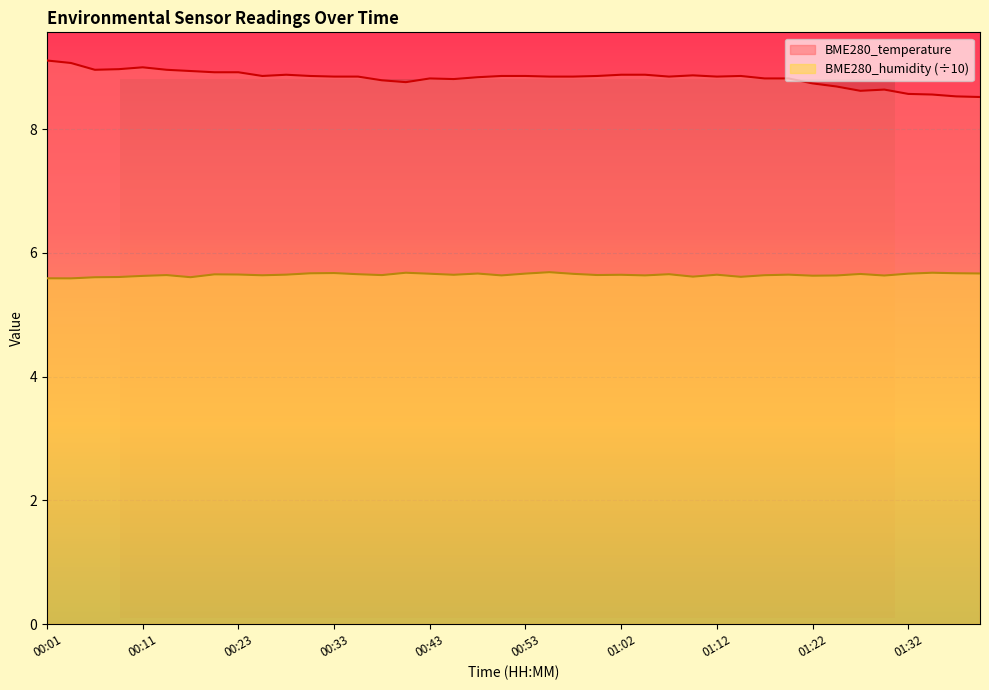

Reading left to right, transcribe all the data shown in this chart.

BME280_temperature: 00:01=9.1	00:04=9.1	00:06=9.0	00:09=9.0	00:11=9.0	00:13=9.0	00:16=8.9	00:21=8.9	00:23=8.9	00:26=8.9	00:28=8.9	00:31=8.9	00:33=8.8	00:36=8.8	00:38=8.8	00:40=8.8	00:43=8.8	00:45=8.8	00:48=8.8	00:50=8.9	00:53=8.9	00:55=8.8	00:57=8.8	01:00=8.9	01:02=8.9	01:05=8.9	01:07=8.8	01:10=8.9	01:12=8.8	01:15=8.9	01:17=8.8	01:20=8.8	01:22=8.7	01:24=8.7	01:27=8.6	01:29=8.6	01:32=8.6	01:34=8.6	01:37=8.5	01:39=8.5
BME280_humidity: 00:01=5.6	00:04=5.6	00:06=5.6	00:09=5.6	00:11=5.6	00:13=5.6	00:16=5.6	00:21=5.7	00:23=5.7	00:26=5.6	00:28=5.6	00:31=5.7	00:33=5.7	00:36=5.7	00:38=5.6	00:40=5.7	00:43=5.7	00:45=5.6	00:48=5.7	00:50=5.6	00:53=5.7	00:55=5.7	00:57=5.7	01:00=5.6	01:02=5.6	01:05=5.6	01:07=5.7	01:10=5.6	01:12=5.6	01:15=5.6	01:17=5.6	01:20=5.6	01:22=5.6	01:24=5.6	01:27=5.7	01:29=5.6	01:32=5.7	01:34=5.7	01:37=5.7	01:39=5.7